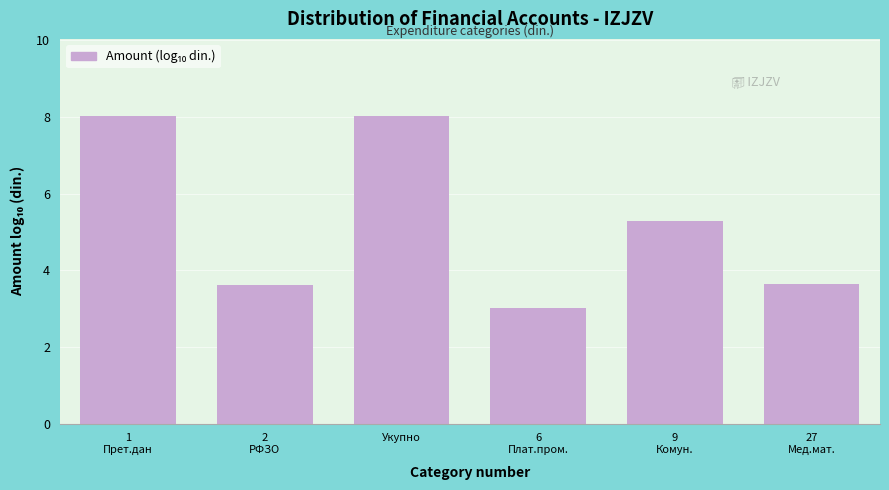

Reading left to right, what are all the values shown in this chart?

8.0	3.6	8.0	3.0	5.3	3.6